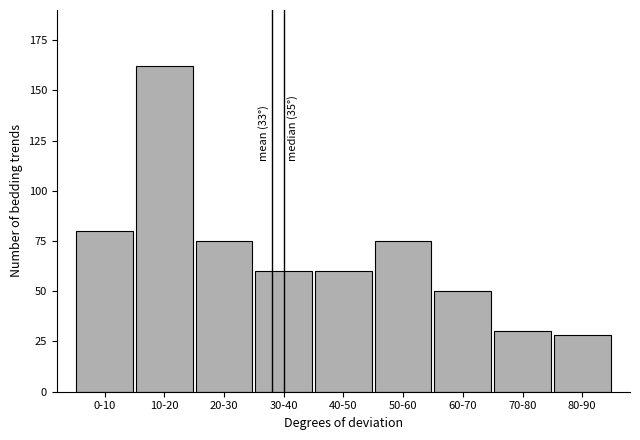

Reading left to right, extract all data points from this chart.

0-10=80	10-20=162	20-30=75	30-40=60	40-50=60	50-60=75	60-70=50	70-80=30	80-90=28